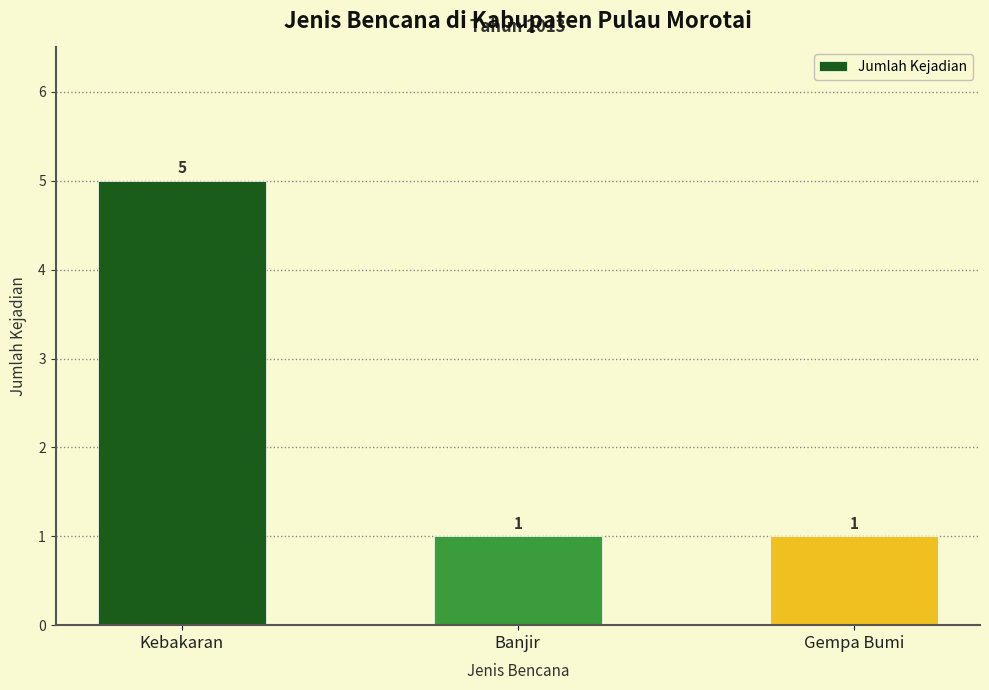

Which has a higher value, Banjir or Kebakaran?

Kebakaran